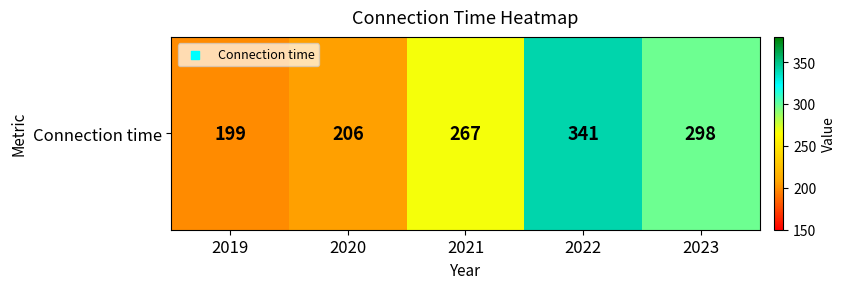

What is the average value?

262